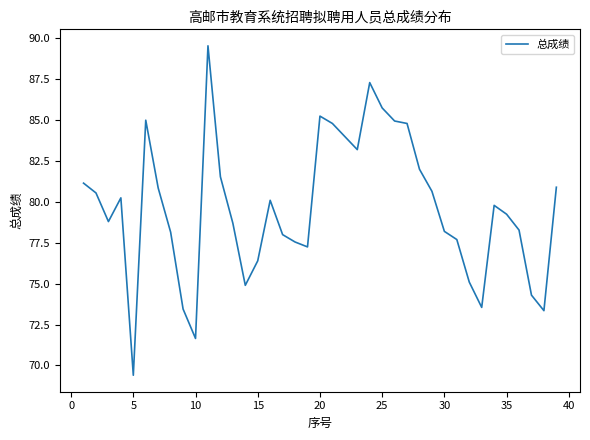

What is the smallest value displayed?

69.4